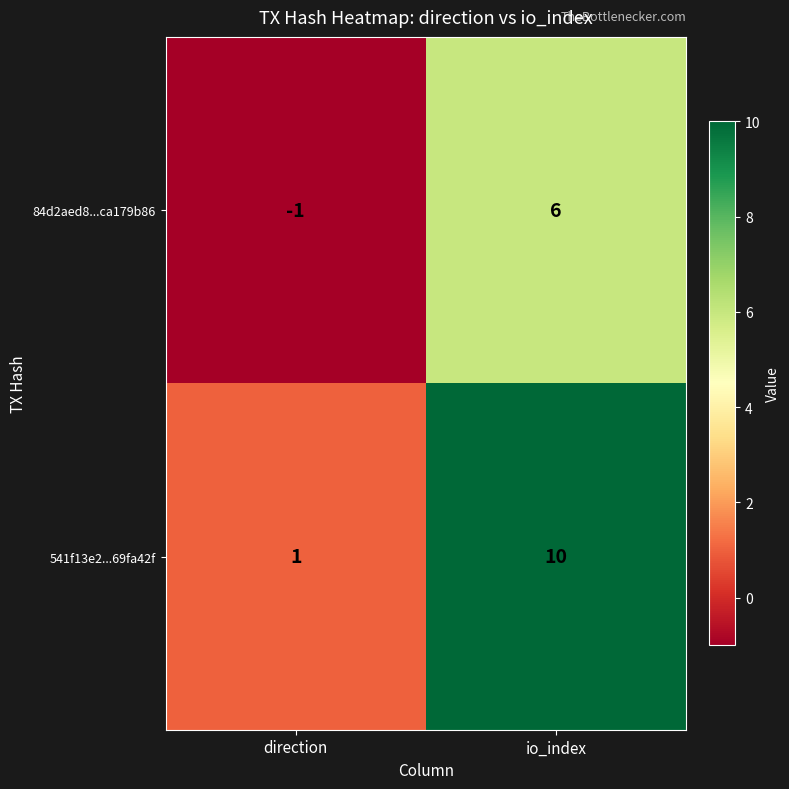

What is the difference between the maximum and minimum values in the 84d2aed8...ca179b86 series?

7